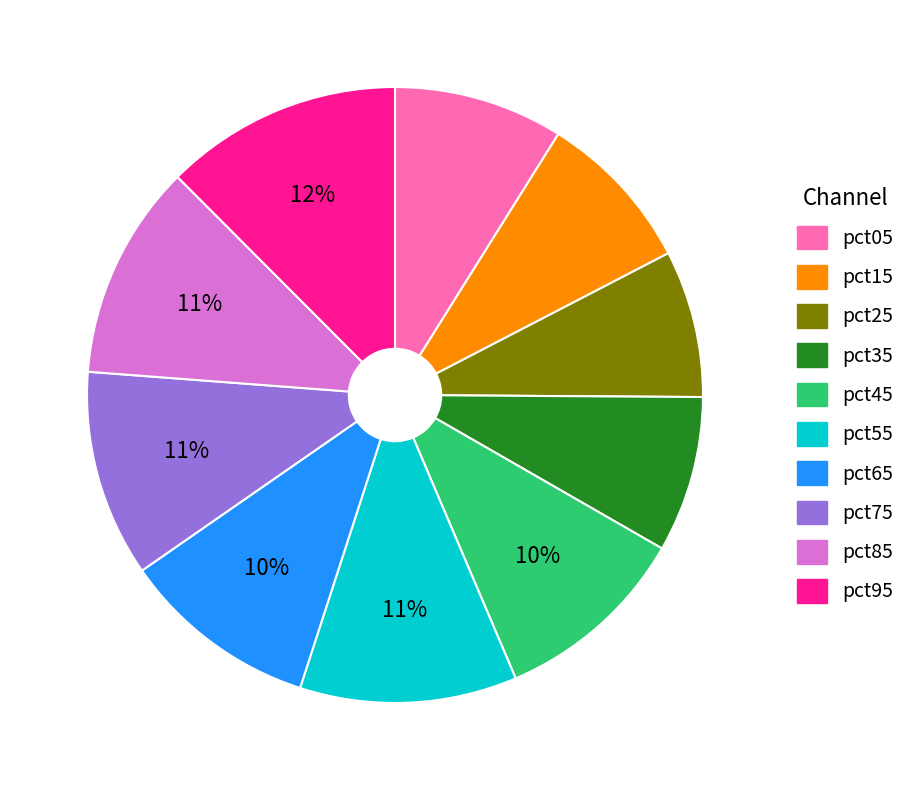

To the nearest percent, what is the combined percentage of pct75 and pct15?

19%